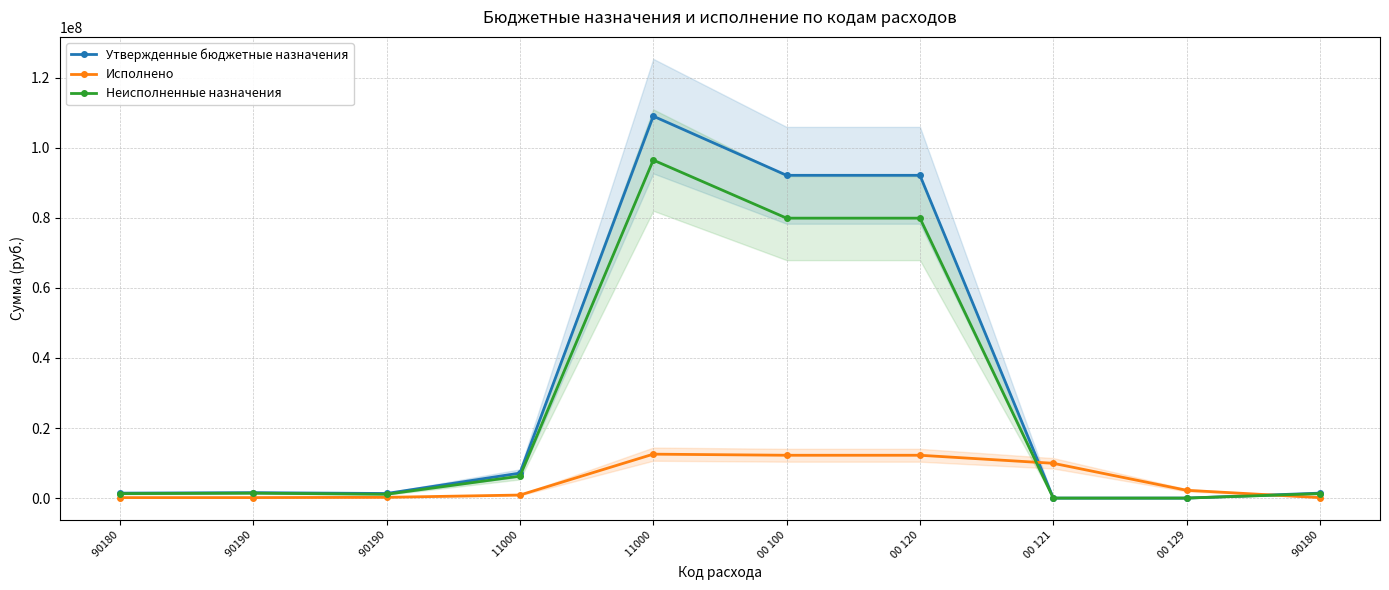

What value does the Утвержденные бюджетные назначения series have at  90180?

1415400.0